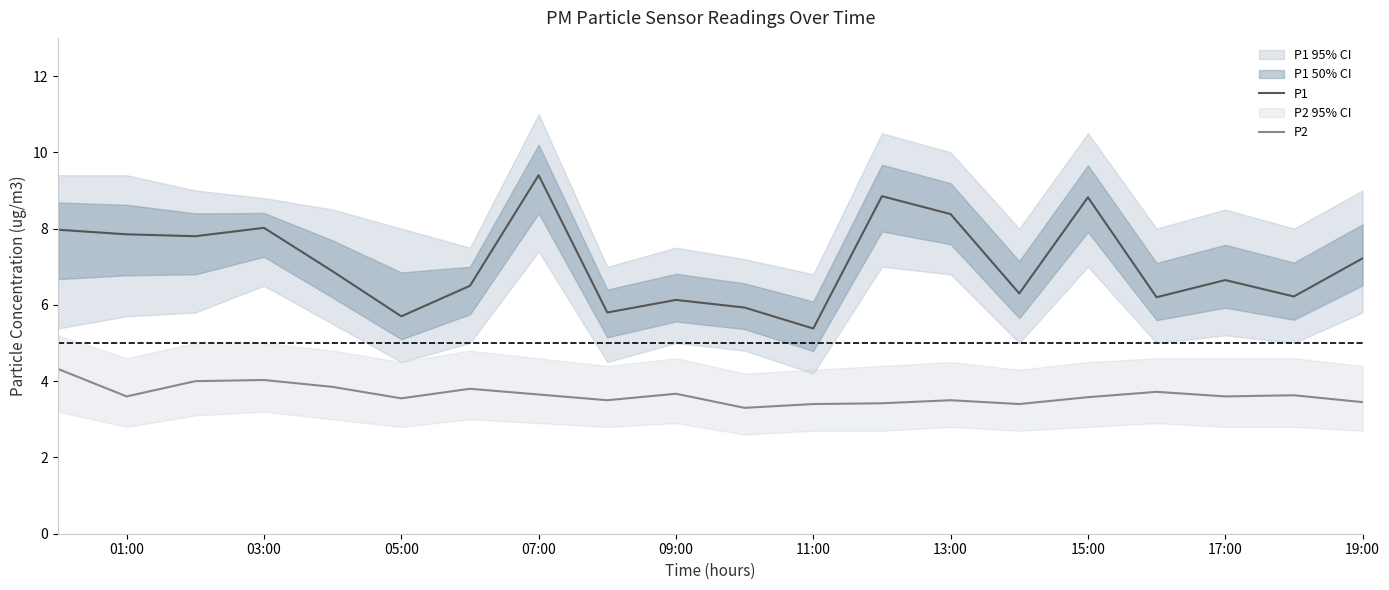

Is it true that P2 equals 1.9 at 15:00?

False